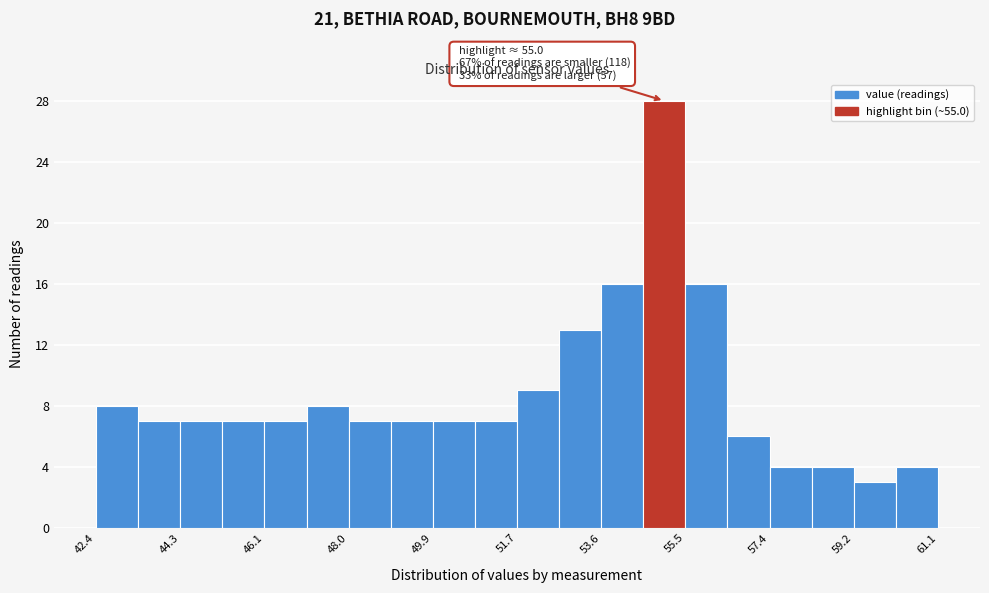

Over which range of the x-axis is the bar tallest?

54.6 to 55.4